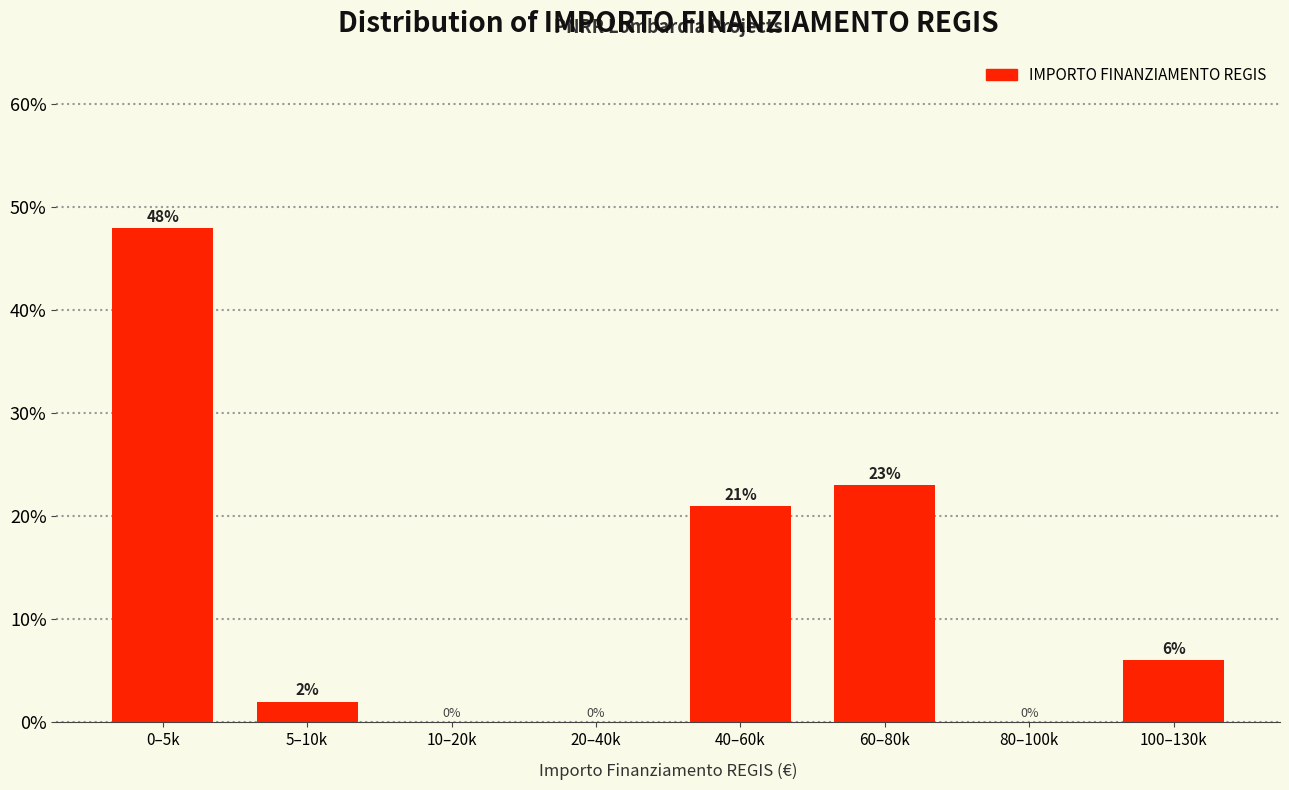

Reading left to right, transcribe all the data shown in this chart.

0–5k=48	5–10k=2	10–20k=0	20–40k=0	40–60k=21	60–80k=23	80–100k=0	100–130k=6